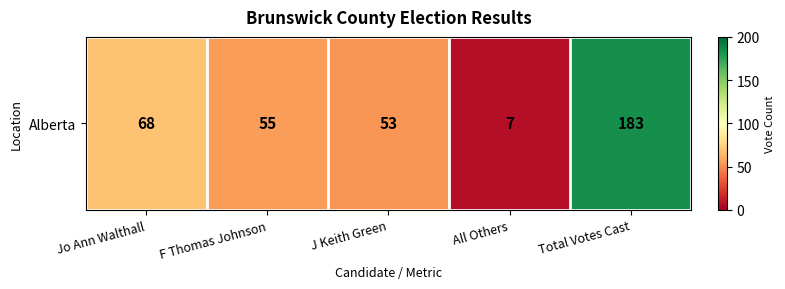

Rank the categories by value from highest to lowest.

Total Votes Cast, Jo Ann Walthall, F Thomas Johnson, J Keith Green, All Others